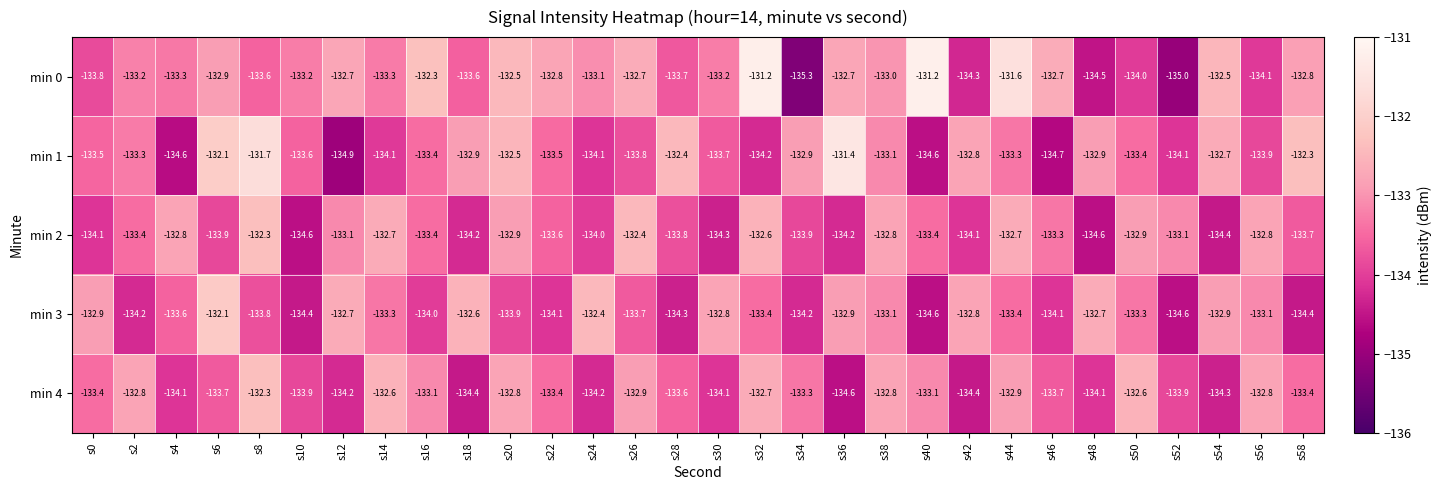

What is the difference between the maximum and minimum values in the min 0 series?

4.1